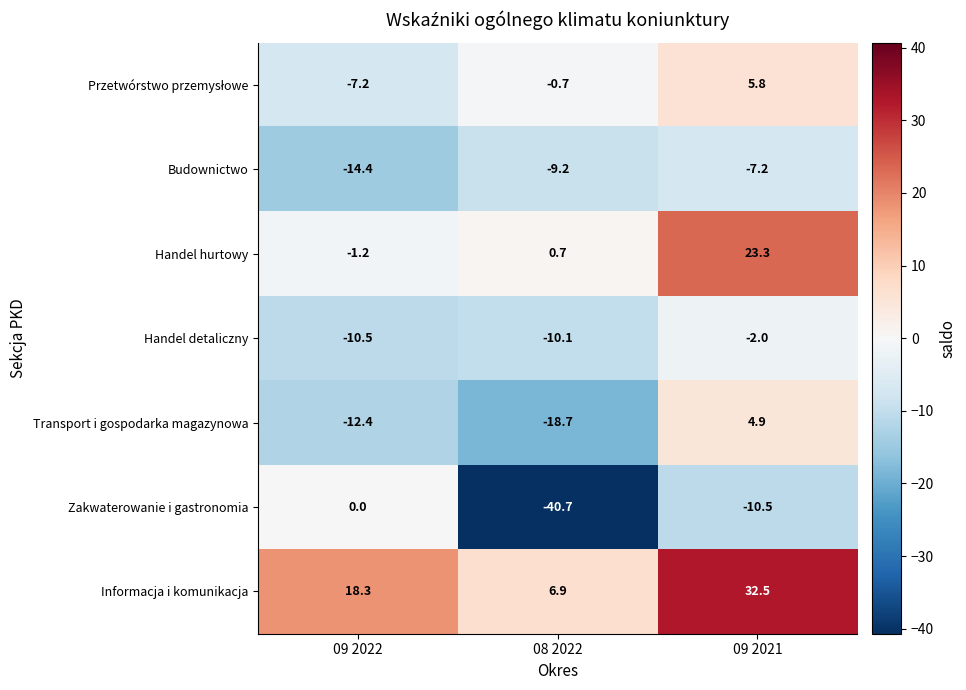

What is the sum of all Handel detaliczny values?

-22.6